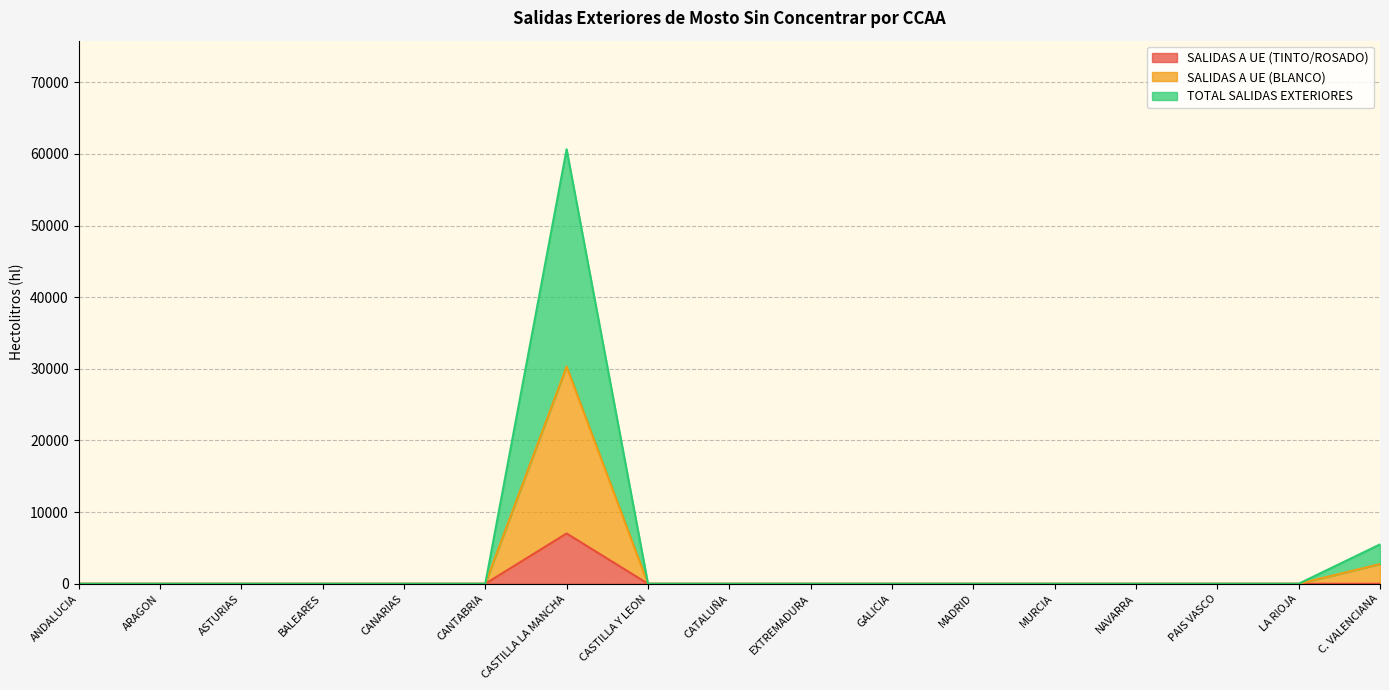

Reading left to right, transcribe all the data shown in this chart.

SALIDAS A UE (TINTO/ROSADO): ANDALUCIA=0	ARAGON=0	ASTURIAS=0	BALEARES=0	CANARIAS=0	CANTABRIA=0	CASTILLA LA MANCHA=7017	CASTILLA Y LEON=0	CATALUÑA=0	EXTREMADURA=0	GALICIA=0	MADRID=0	MURCIA=0	NAVARRA=0	PAIS VASCO=0	LA RIOJA=0	C. VALENCIANA=0
SALIDAS A UE (BLANCO): ANDALUCIA=0	ARAGON=0	ASTURIAS=0	BALEARES=0	CANARIAS=0	CANTABRIA=0	CASTILLA LA MANCHA=30326	CASTILLA Y LEON=0	CATALUÑA=0	EXTREMADURA=0	GALICIA=0	MADRID=0	MURCIA=0	NAVARRA=0	PAIS VASCO=0	LA RIOJA=0	C. VALENCIANA=2746
TOTAL SALIDAS EXTERIORES: ANDALUCIA=0	ARAGON=0	ASTURIAS=0	BALEARES=0	CANARIAS=0	CANTABRIA=0	CASTILLA LA MANCHA=60652	CASTILLA Y LEON=0	CATALUÑA=0	EXTREMADURA=0	GALICIA=0	MADRID=0	MURCIA=0	NAVARRA=0	PAIS VASCO=0	LA RIOJA=0	C. VALENCIANA=5492